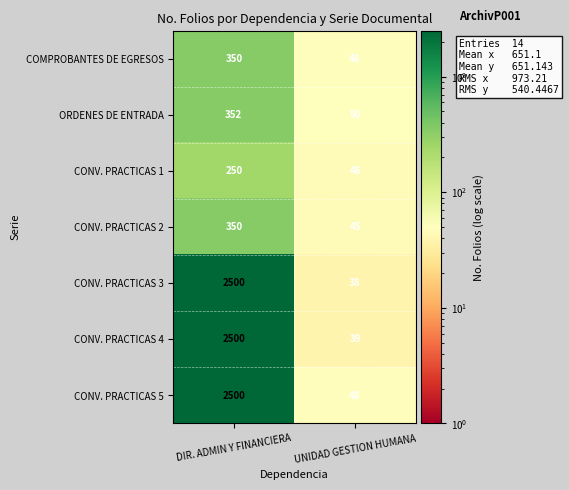

What is the difference between the CONV. PRACTICAS 2 values at UNIDAD GESTION HUMANA and DIR. ADMIN Y FINANCIERA?

305